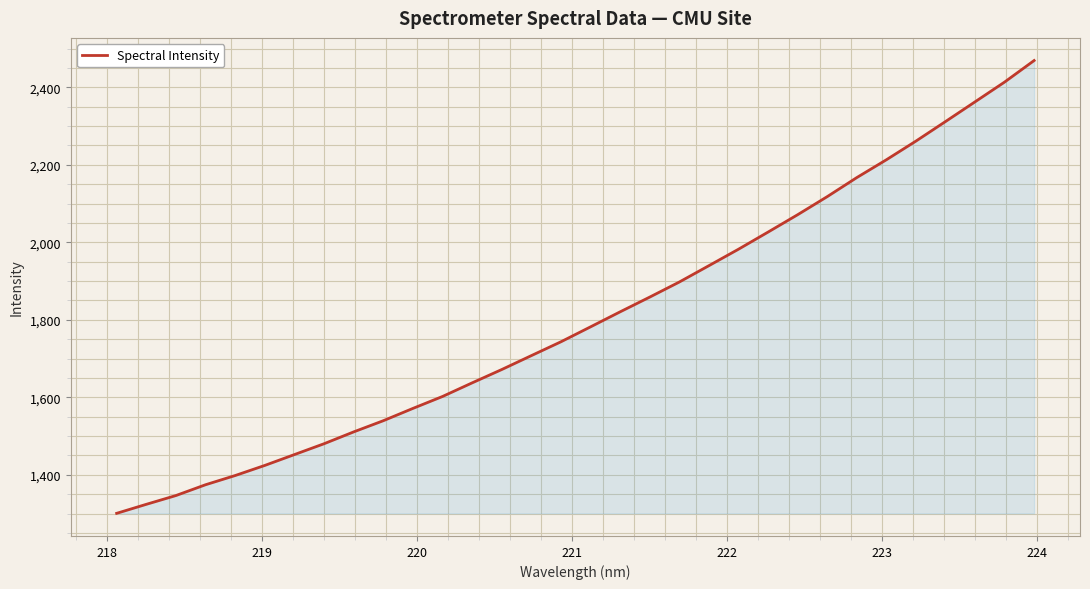

What is the difference between the maximum and minimum values?

1168.8